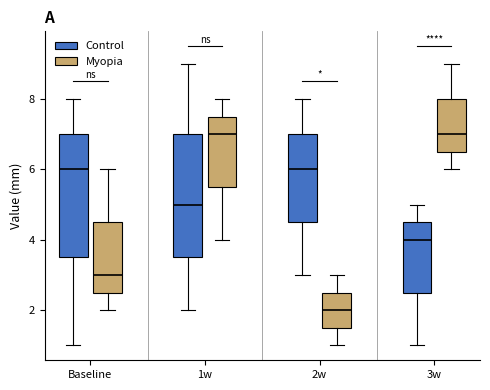

Where does the lower whisker of the box for Baseline (Myopia) end on the y-axis? The values are not printed on the chart, so give them approximately, as read against the axis.

2.0